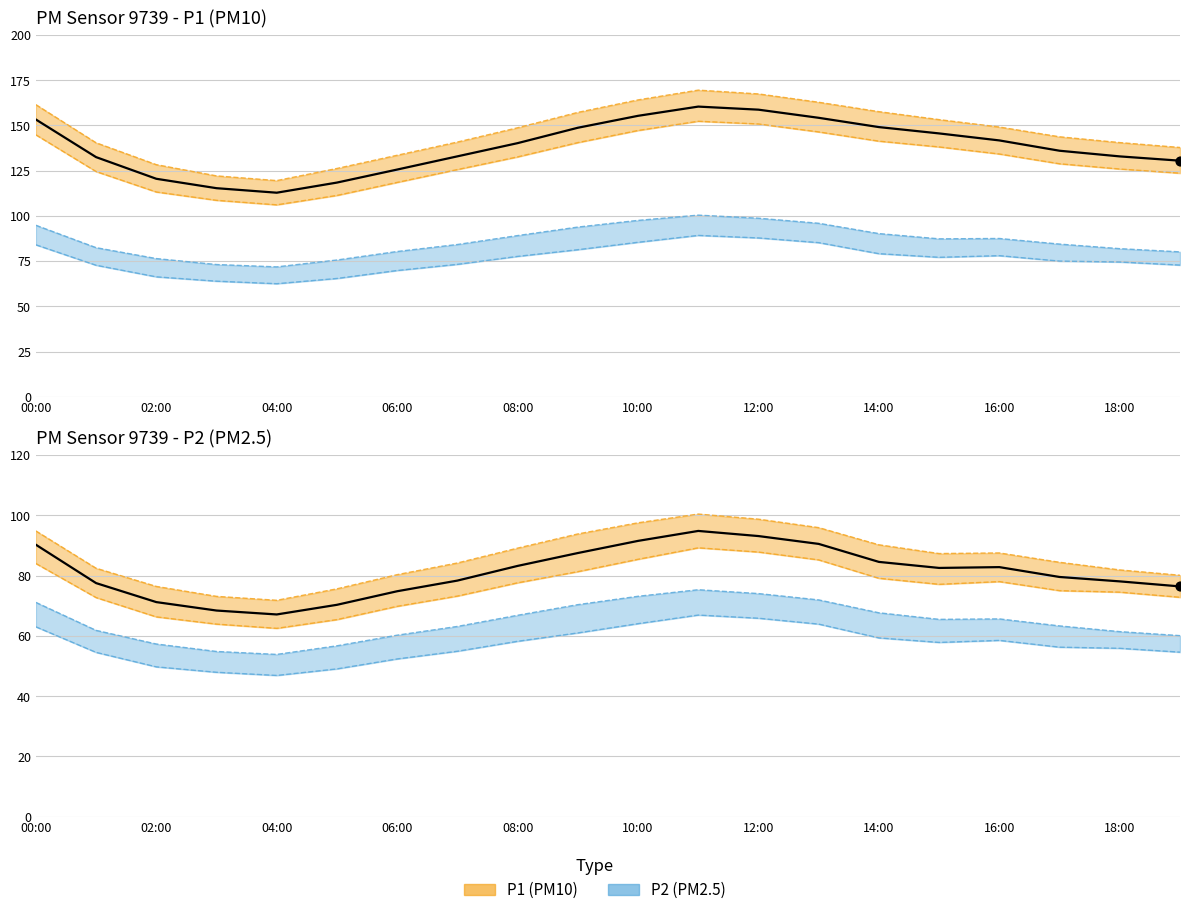

At which category is the sum across all series the highest?

11:00